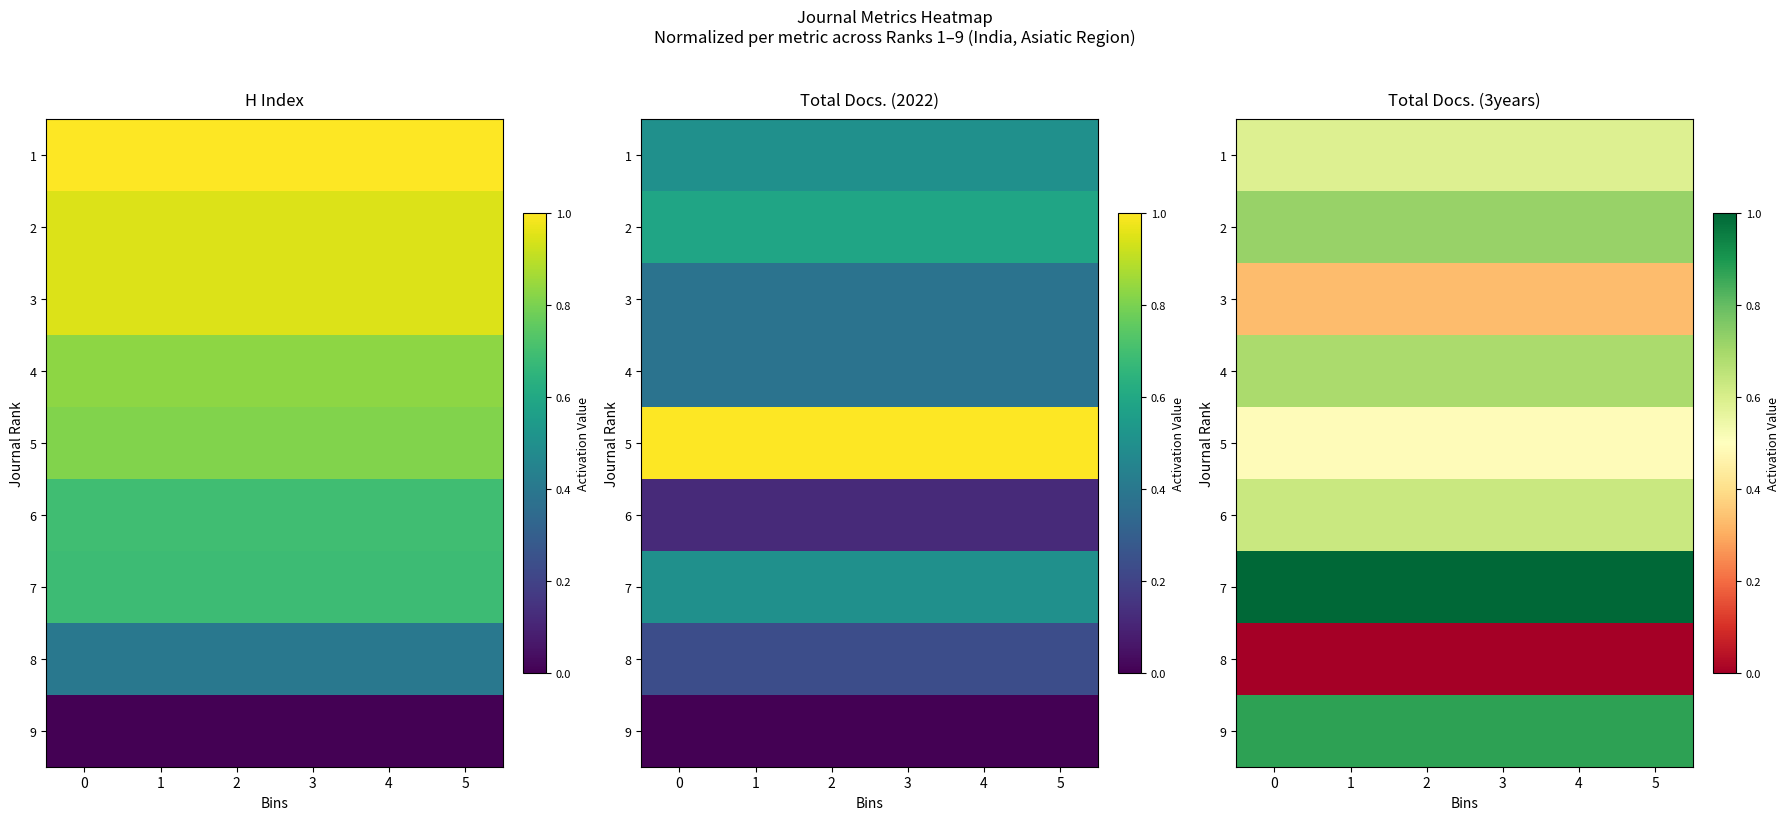

True or false: 6 has a value of 0.1 at 5.

False